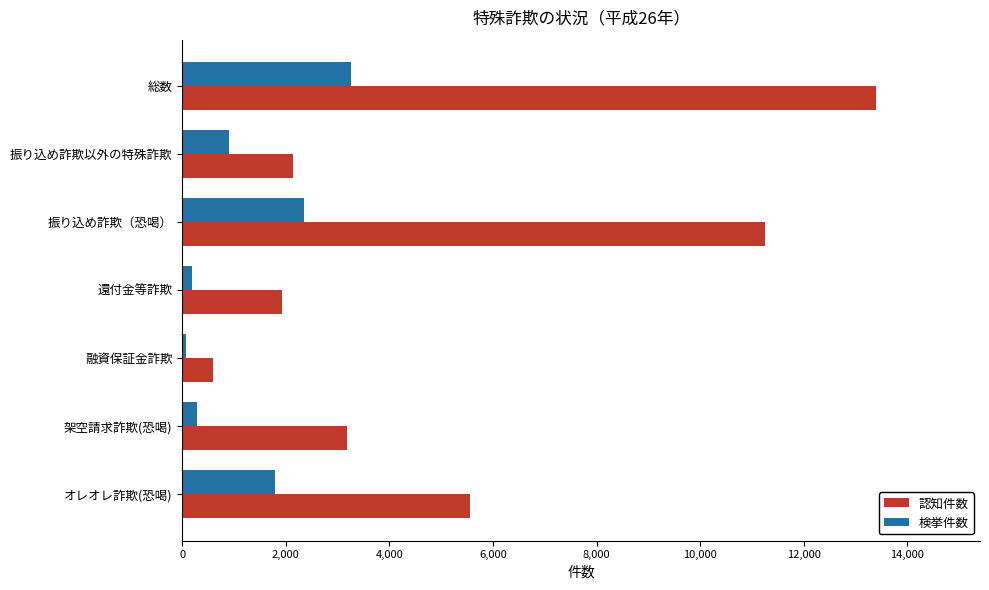

At which category is the sum across all series the highest?

総数